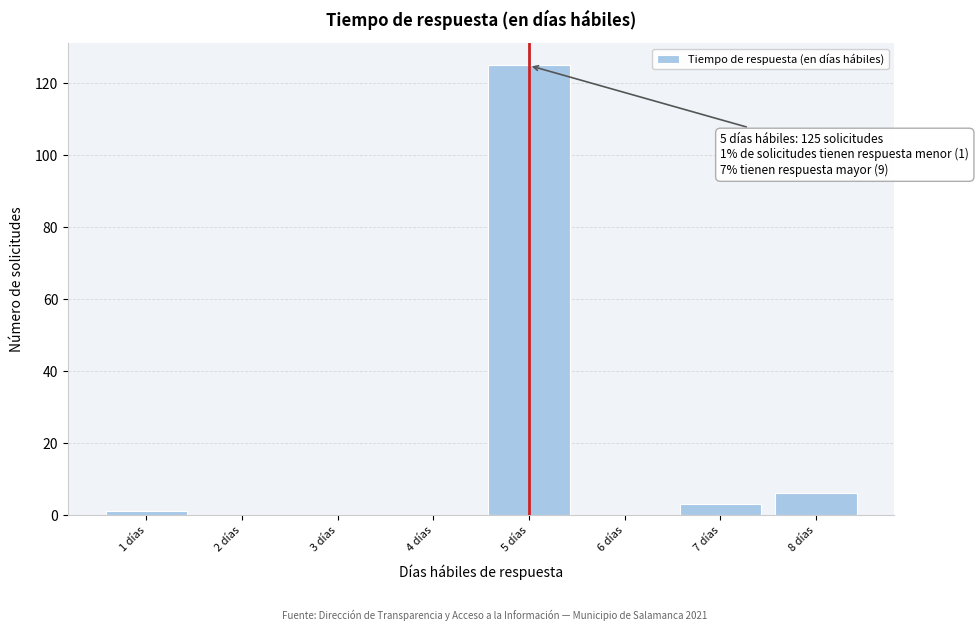

Which range on the x-axis has the tallest bar?

4.5 to 5.5